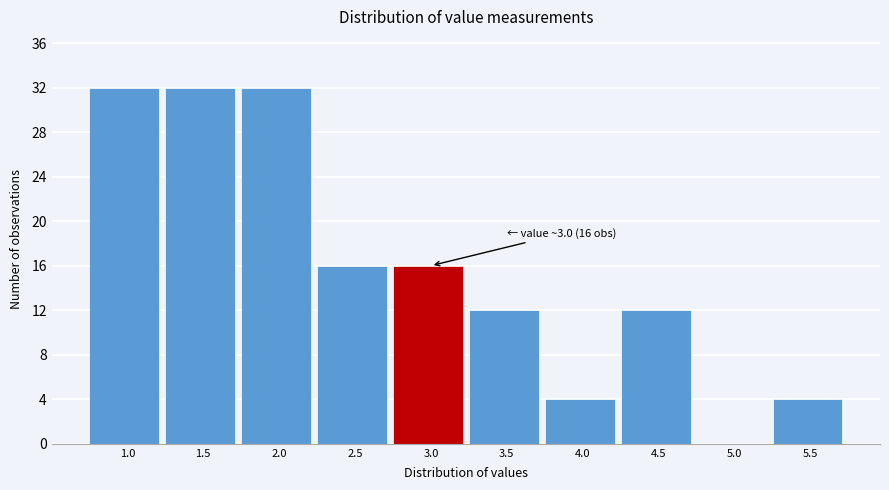

Reading left to right, list all the values displayed in this chart.

1.0=32	1.5=32	2.0=32	2.5=16	3.0=16	3.5=12	4.0=4	4.5=12	5.0=0	5.5=4